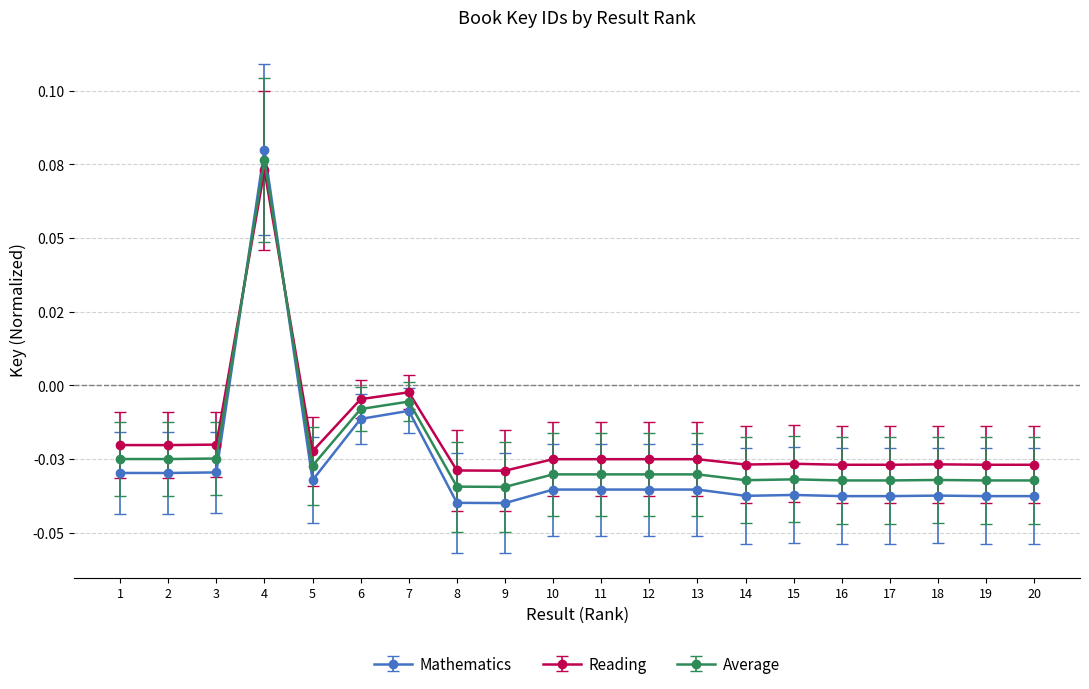

Reading left to right, transcribe all the data shown in this chart.

-0.0	-0.0	-0.0	0.1	-0.0	-0.0	-0.0	-0.0	-0.0	-0.0	-0.0	-0.0	-0.0	-0.0	-0.0	-0.0	-0.0	-0.0	-0.0	-0.0